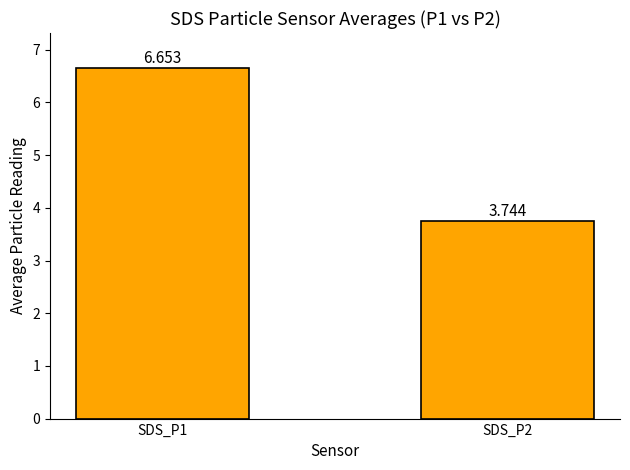

Reading left to right, transcribe all the data shown in this chart.

6.7	3.7